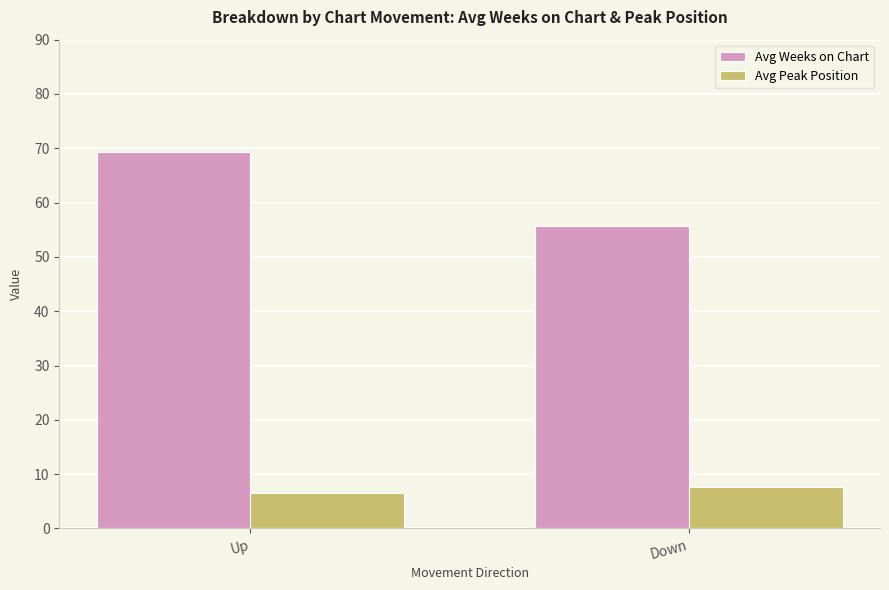

What is the average value of the Avg Peak Position series?

7.1